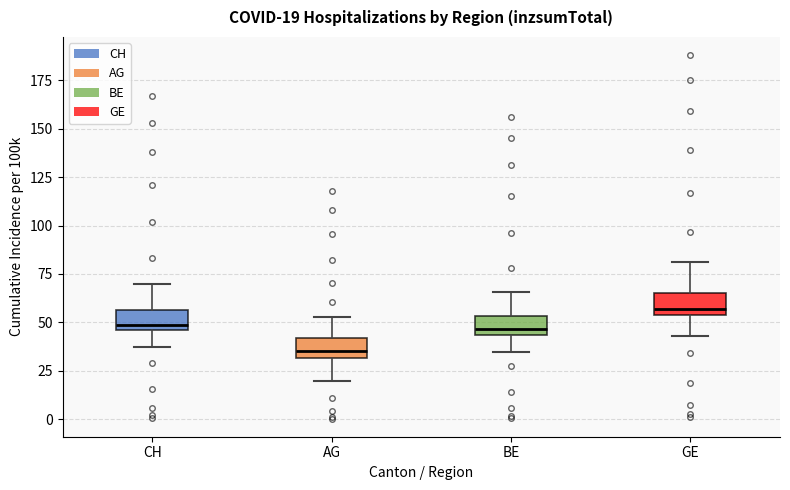

Which box's median line is the highest?

GE